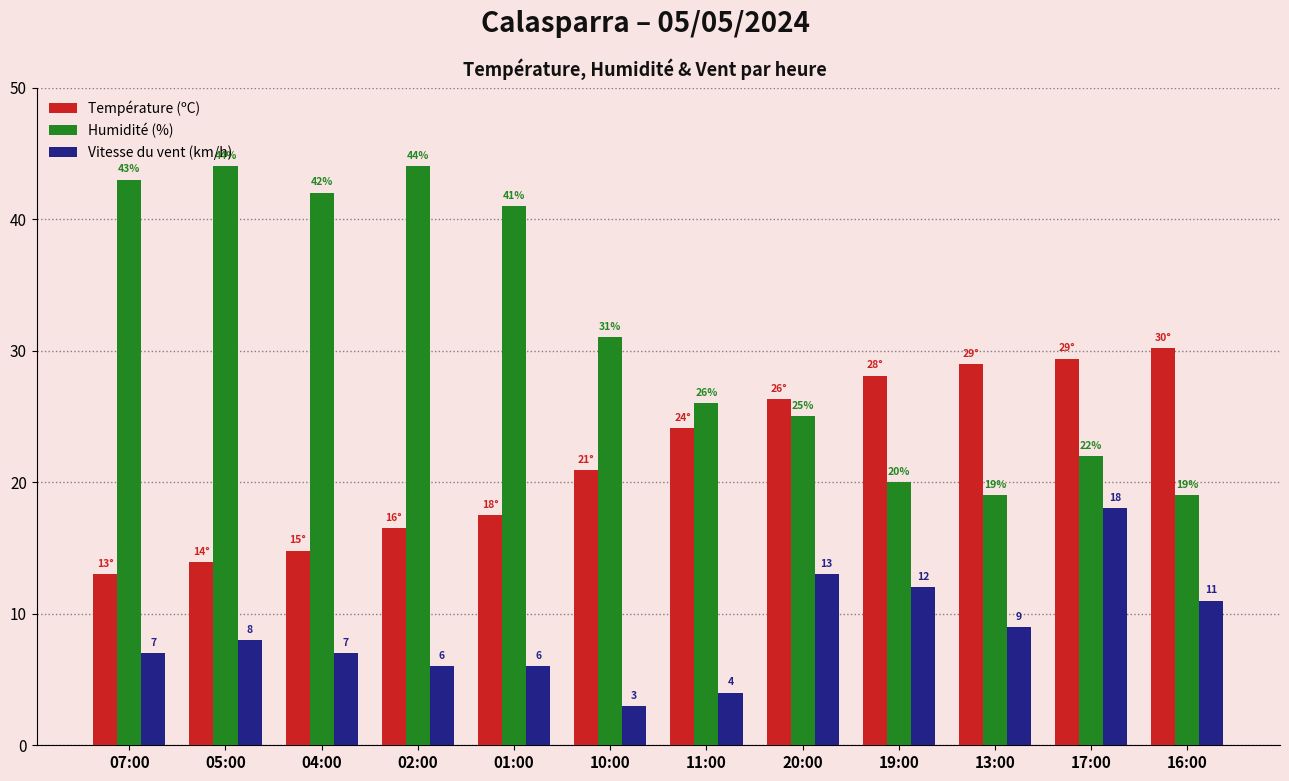

What is the maximum value shown in the chart?

44.0